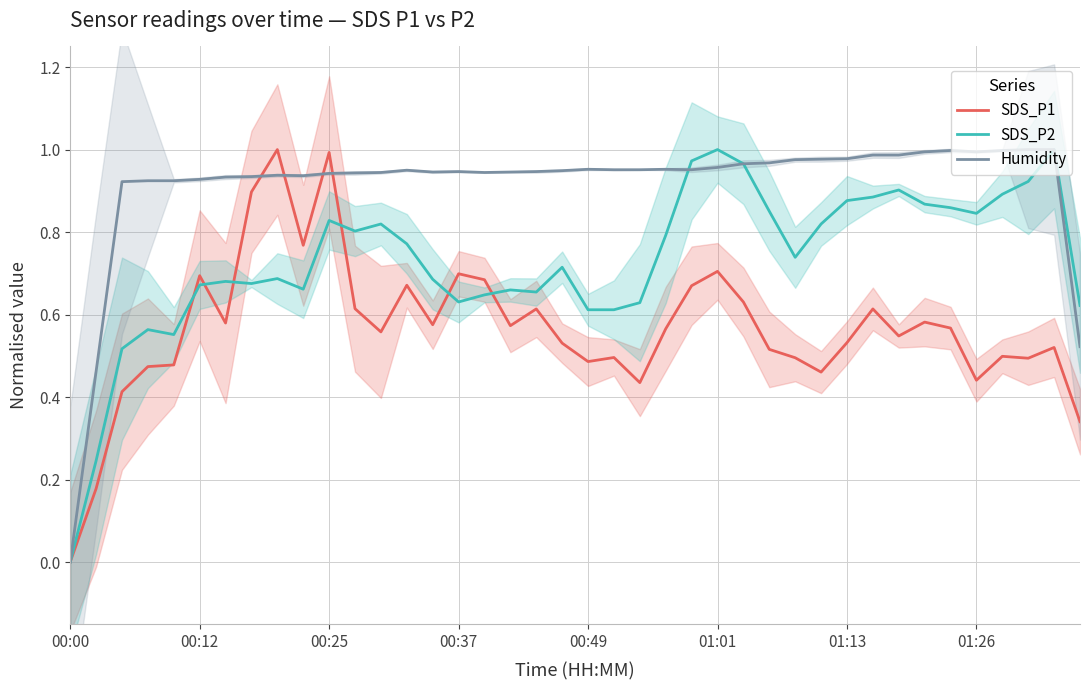

Does the chart have visible grid lines?

Yes